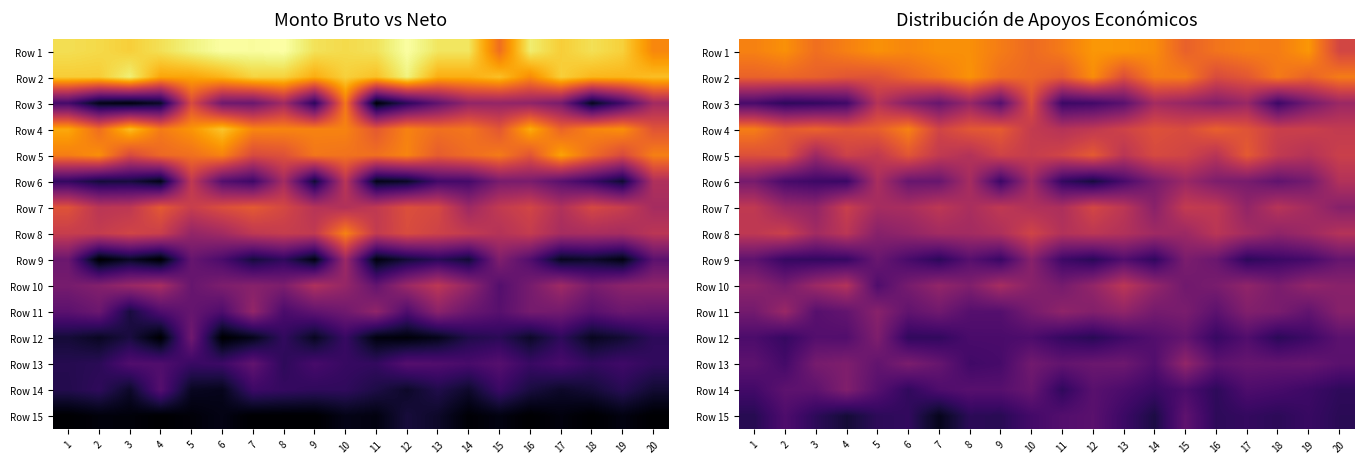

Is it true that Row 1 equals 147.2 at 10?

False